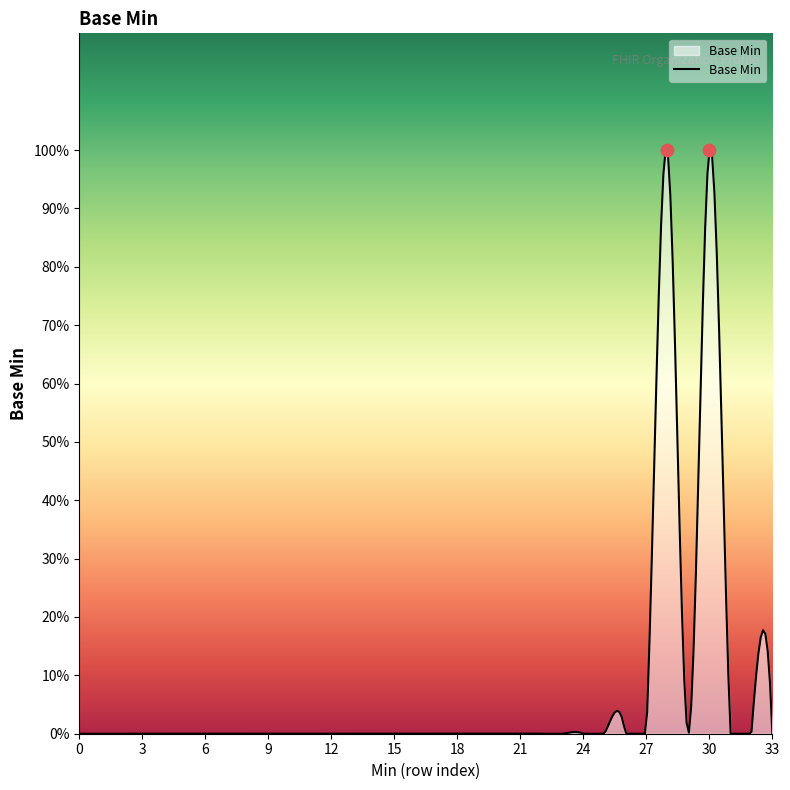

Which has a higher value, 1 or 0?

1